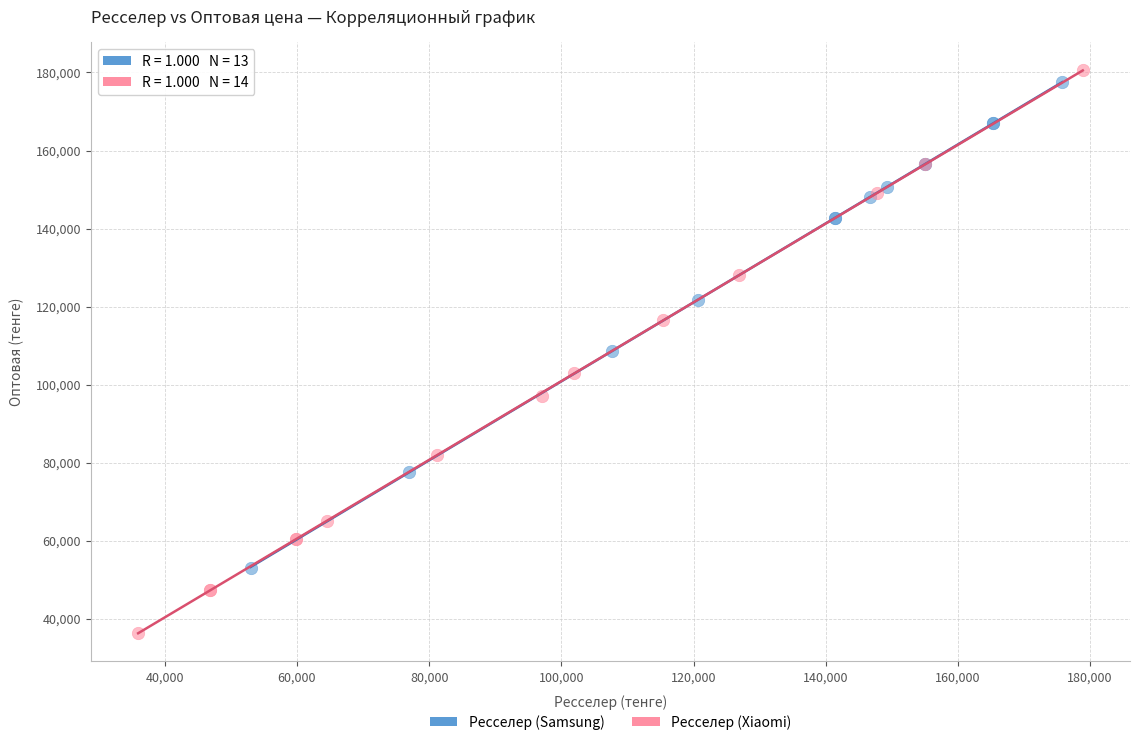

Which series reaches the maximum Y coordinate?

Ресселер (Xiaomi)